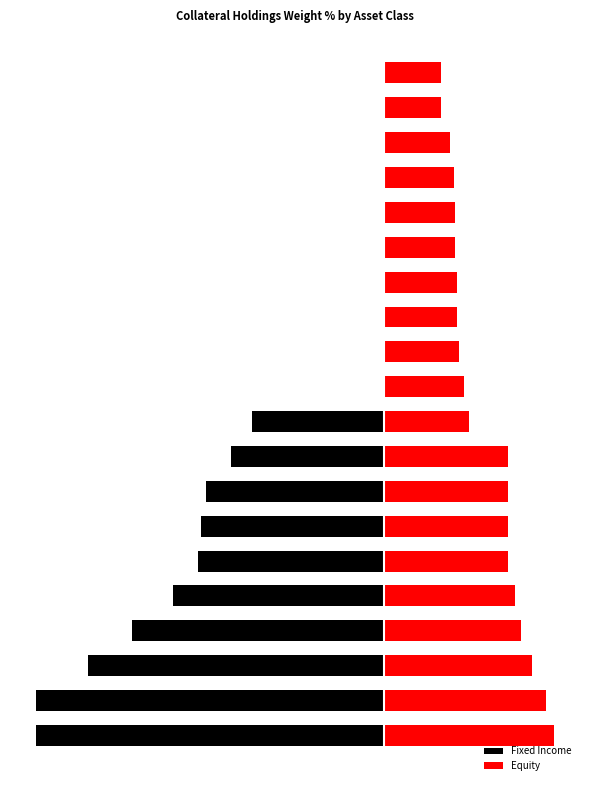

Rank the categories by Fixed Income value from highest to lowest.

10, 11, 12, 13, 14, 15, 16, 17, 18, 19, 9, 8, 7, 6, 5, 4, 3, 2, 0, 1